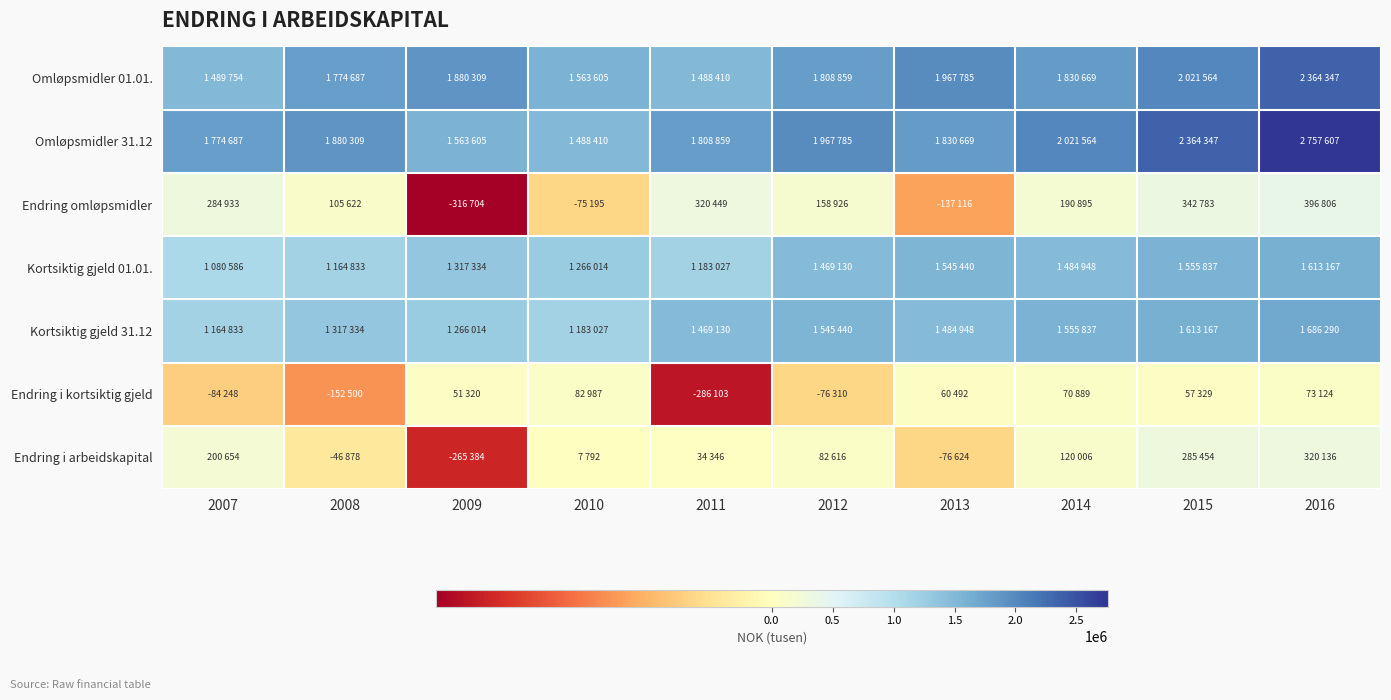

Reading left to right, list all the values displayed in this chart.

Omløpsmidler 01.01.: 2007=1489754	2008=1774687	2009=1880309	2010=1563605	2011=1488410	2012=1808859	2013=1967785	2014=1830669	2015=2021564	2016=2364347
Omløpsmidler 31.12: 2007=1774687	2008=1880309	2009=1563605	2010=1488410	2011=1808859	2012=1967785	2013=1830669	2014=2021564	2015=2364347	2016=2757607
Endring omløpsmidler: 2007=284933	2008=105622	2009=-316704	2010=-75195	2011=320449	2012=158926	2013=-137116	2014=190895	2015=342783	2016=396806
Kortsiktig gjeld 01.01.: 2007=1080586	2008=1164833	2009=1317334	2010=1266014	2011=1183027	2012=1469130	2013=1545440	2014=1484948	2015=1555837	2016=1613167
Kortsiktig gjeld 31.12: 2007=1164833	2008=1317334	2009=1266014	2010=1183027	2011=1469130	2012=1545440	2013=1484948	2014=1555837	2015=1613167	2016=1686290
Endring i kortsiktig gjeld: 2007=-84248	2008=-152500	2009=51320	2010=82987	2011=-286103	2012=-76310	2013=60492	2014=70889	2015=57329	2016=73124
Endring i arbeidskapital: 2007=200654	2008=-46878	2009=-265384	2010=7792	2011=34346	2012=82616	2013=-76624	2014=120006	2015=285454	2016=320136